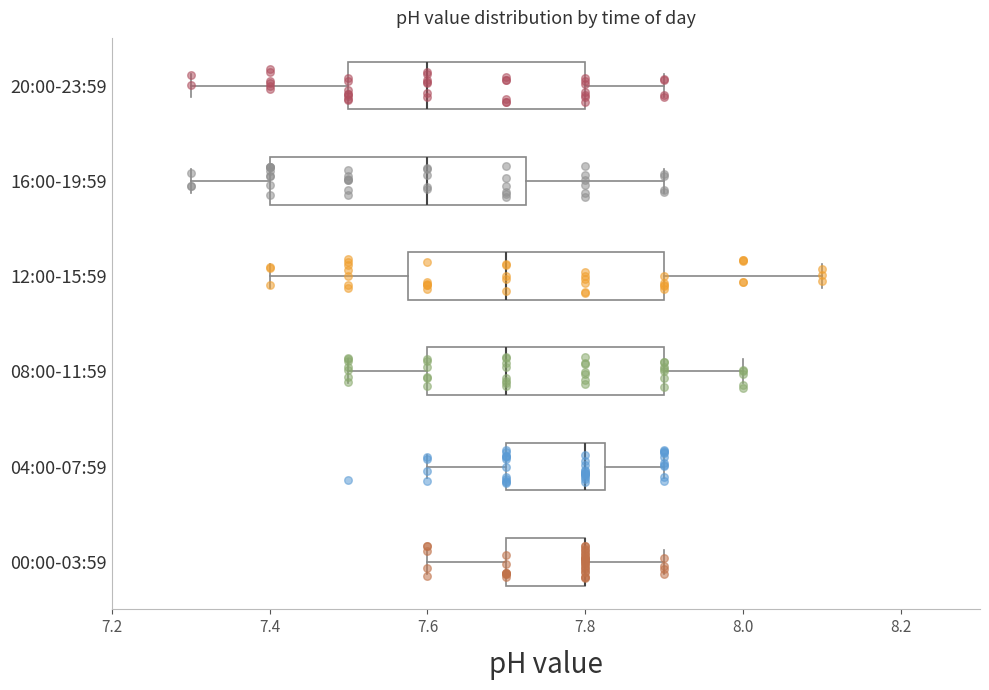

Reading bottom to top, transcribe this box plot: for each box, give where its median line is, the range the box spans, and where its two whiskers end, as read against the x-axis. The values are not printed on the chart, so give them approximately, as read against the axis.

00:00-03:59: median 7.80 (drawn on the box's right edge), box 7.70 to 7.80, whiskers 7.60 to 7.90
04:00-07:59: median 7.80, box 7.70 to 7.82, whiskers 7.60 to 7.90
08:00-11:59: median 7.70, box 7.60 to 7.90, whiskers 7.50 to 8.00
12:00-15:59: median 7.70, box 7.58 to 7.90, whiskers 7.40 to 8.10
16:00-19:59: median 7.60, box 7.40 to 7.72, whiskers 7.30 to 7.90
20:00-23:59: median 7.60, box 7.50 to 7.80, whiskers 7.30 to 7.90